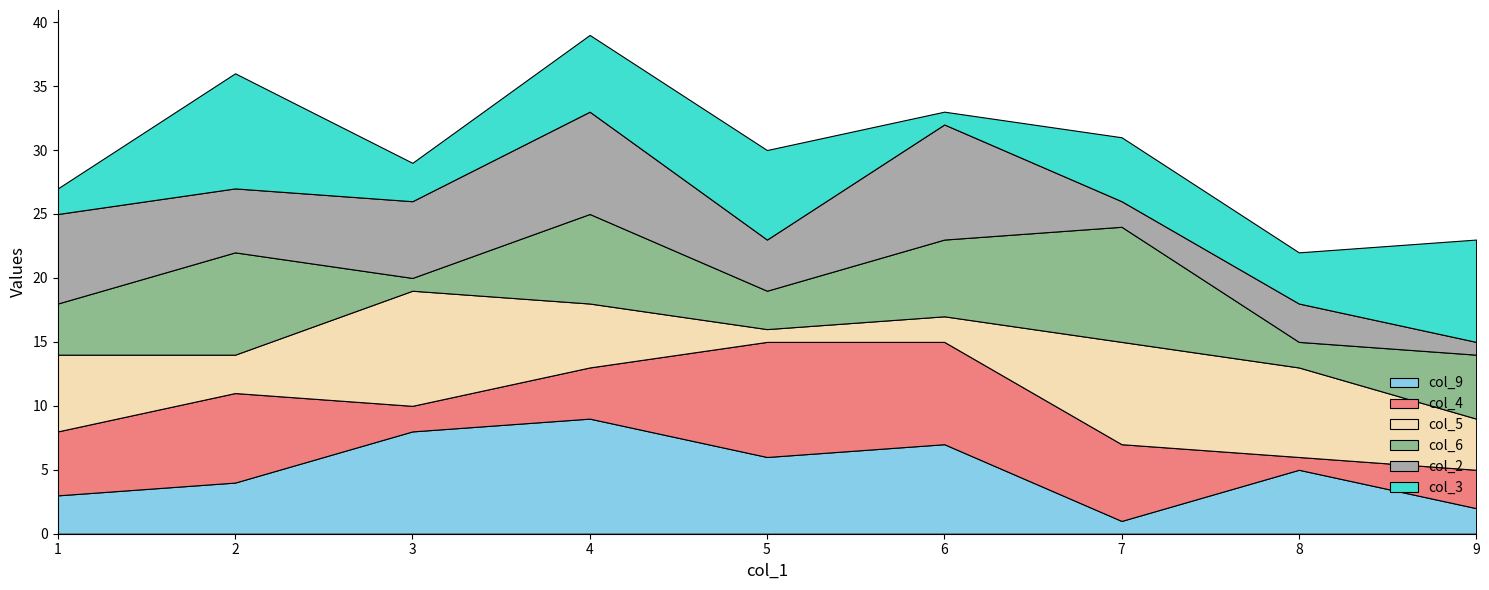

Reading right to left, list all the values displayed in this chart.

col_9: 2	5	1	7	6	9	8	4	3
col_4: 3	1	6	8	9	4	2	7	5
col_5: 4	7	8	2	1	5	9	3	6
col_6: 5	2	9	6	3	7	1	8	4
col_2: 1	3	2	9	4	8	6	5	7
col_3: 8	4	5	1	7	6	3	9	2